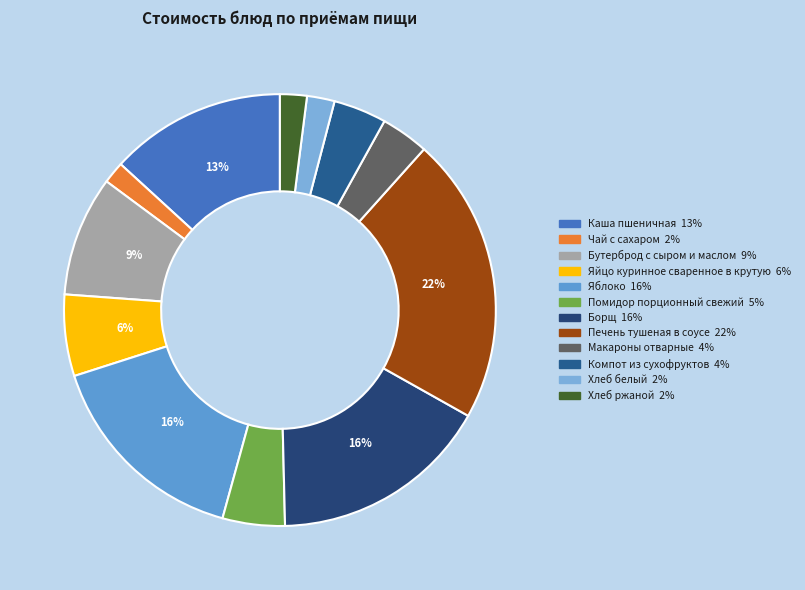

Which category has the biggest portion of the pie?

Печень тушеная в соусе